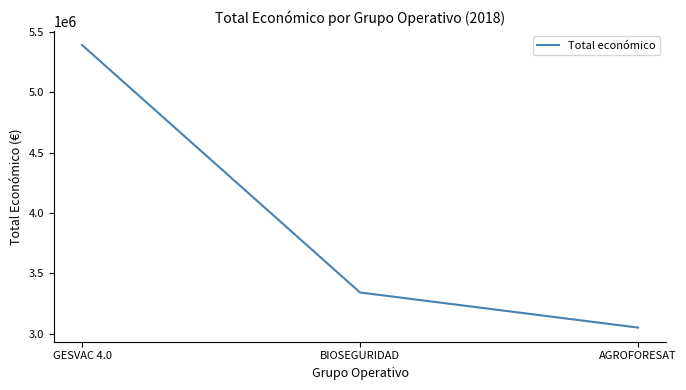

Reading right to left, transcribe all the data shown in this chart.

AGROFORESAT=3051573	BIOSEGURIDAD=3342252	GESVAC 4.0=5390598